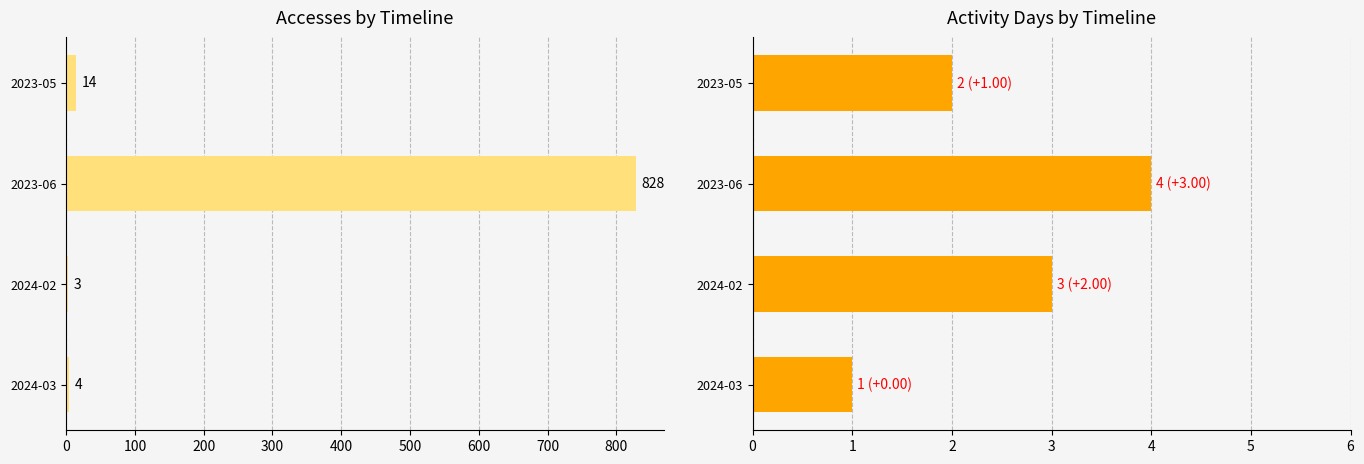

True or false: Accesses has a value of 4 at 2024-02.

False